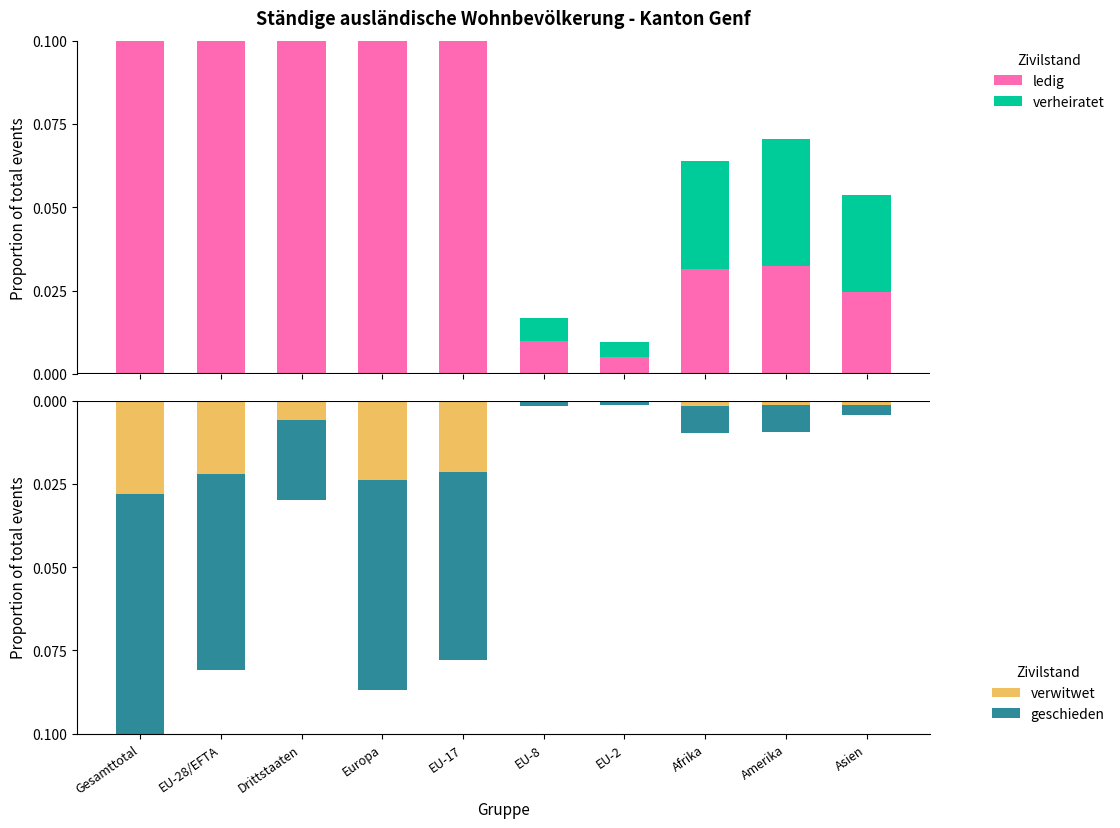

Reading left to right, transcribe all the data shown in this chart.

ledig: Gesamttotal=0.5	EU-28/EFTA=0.3	Drittstaaten=0.1	Europa=0.4	EU-17=0.3	EU-8=0.0	EU-2=0.0	Afrika=0.0	Amerika=0.0	Asien=0.0
verheiratet: Gesamttotal=0.4	EU-28/EFTA=0.3	Drittstaaten=0.1	Europa=0.3	EU-17=0.3	EU-8=0.0	EU-2=0.0	Afrika=0.0	Amerika=0.0	Asien=0.0
verwitwet: Gesamttotal=-0.0	EU-28/EFTA=-0.0	Drittstaaten=-0.0	Europa=-0.0	EU-17=-0.0	EU-8=-0.0	EU-2=-0.0	Afrika=-0.0	Amerika=-0.0	Asien=-0.0
geschieden: Gesamttotal=-0.1	EU-28/EFTA=-0.1	Drittstaaten=-0.0	Europa=-0.1	EU-17=-0.1	EU-8=-0.0	EU-2=-0.0	Afrika=-0.0	Amerika=-0.0	Asien=-0.0